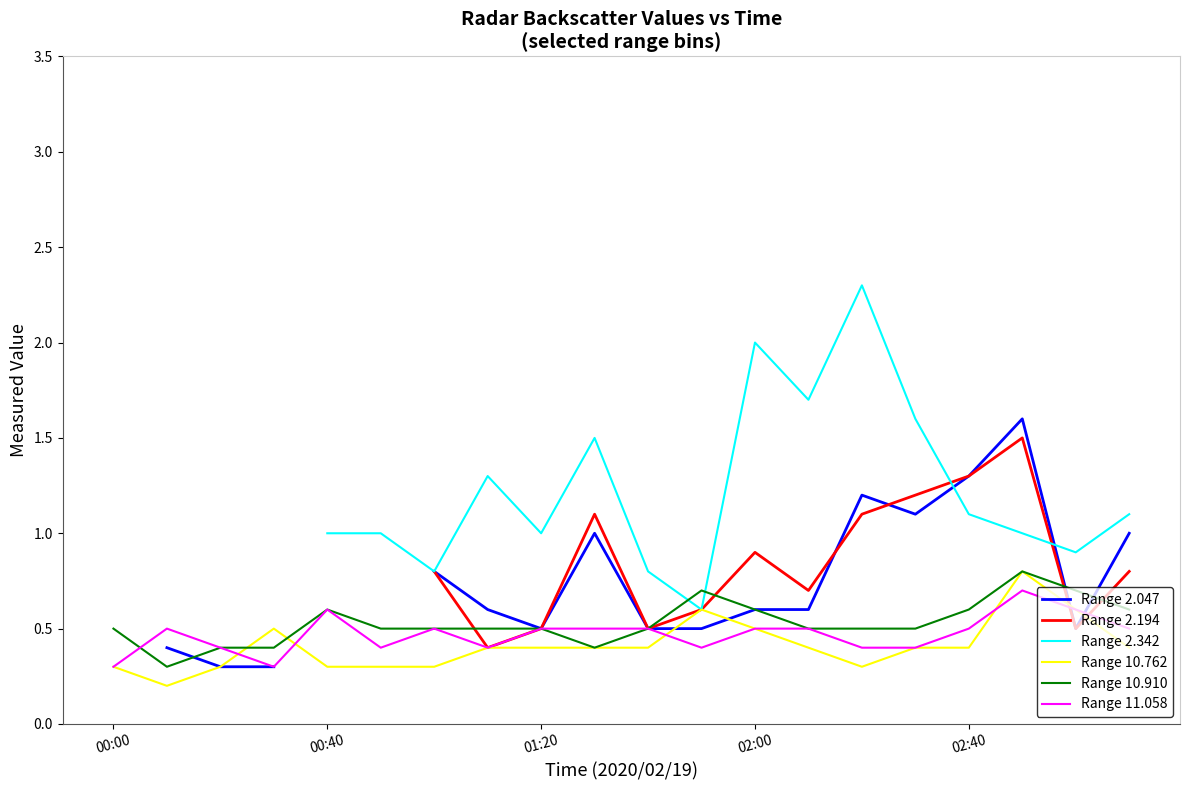

True or false: Range 11.058 has a value of 0.5 at 02:00.

True